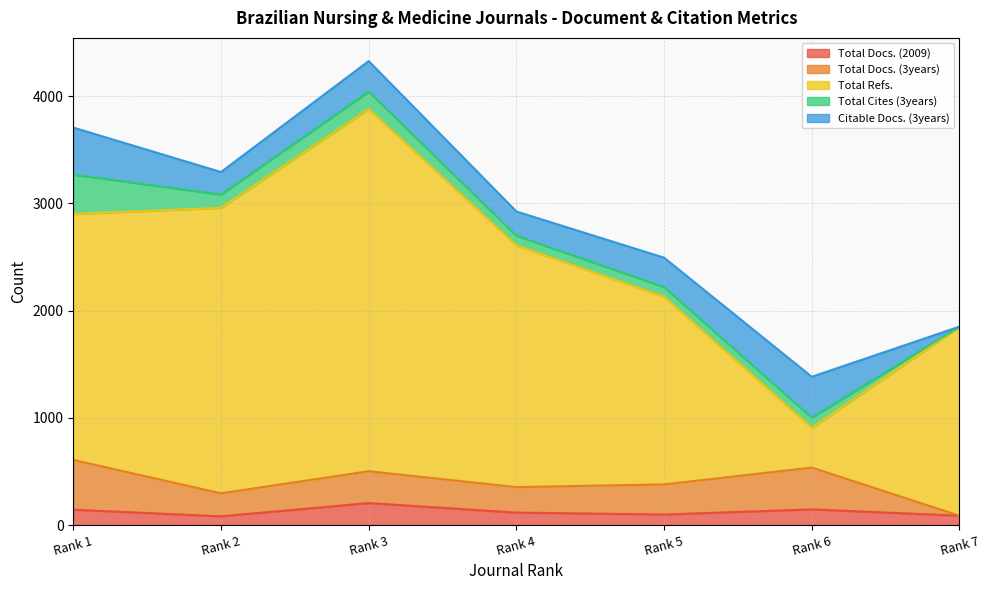

True or false: Total Docs. (2009) has a value of 116 at Rank 4.

True